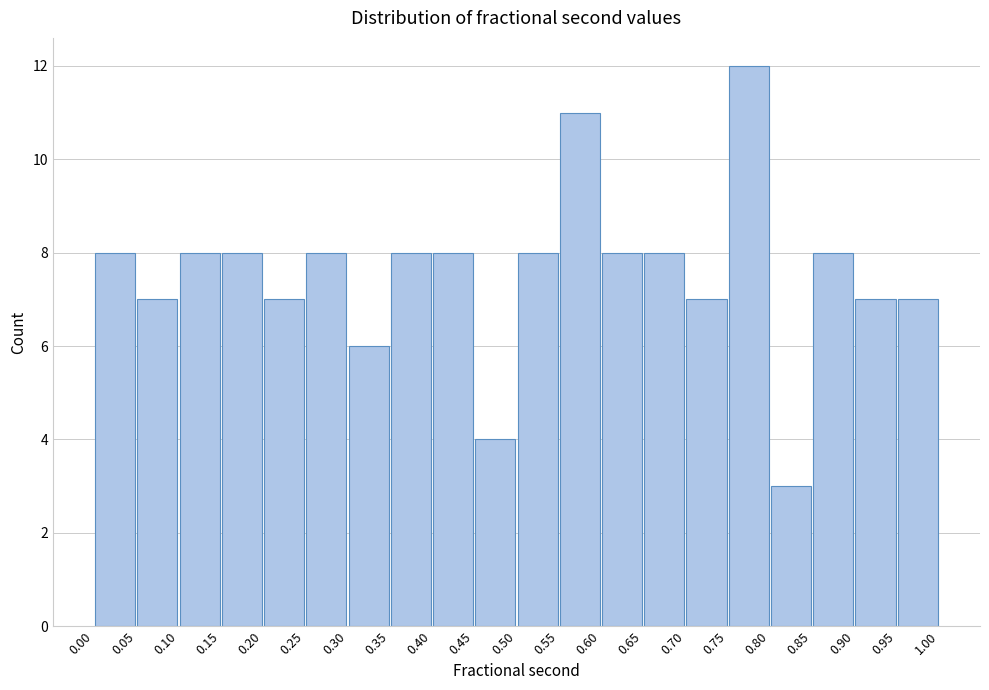

What is the height of the bar covering 0.75 to 0.80 on the x-axis? The values are not printed on the chart, so give them approximately, as read against the axis.

12